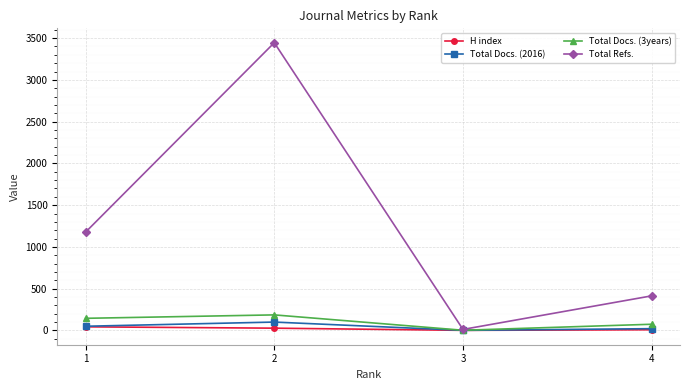

At which label is Total Refs. closest to 1728?

1